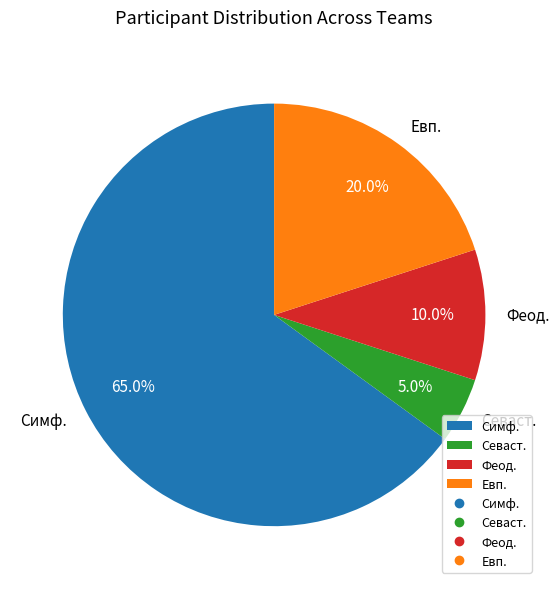

Which has a higher value, Феод. or Севаст.?

Феод.